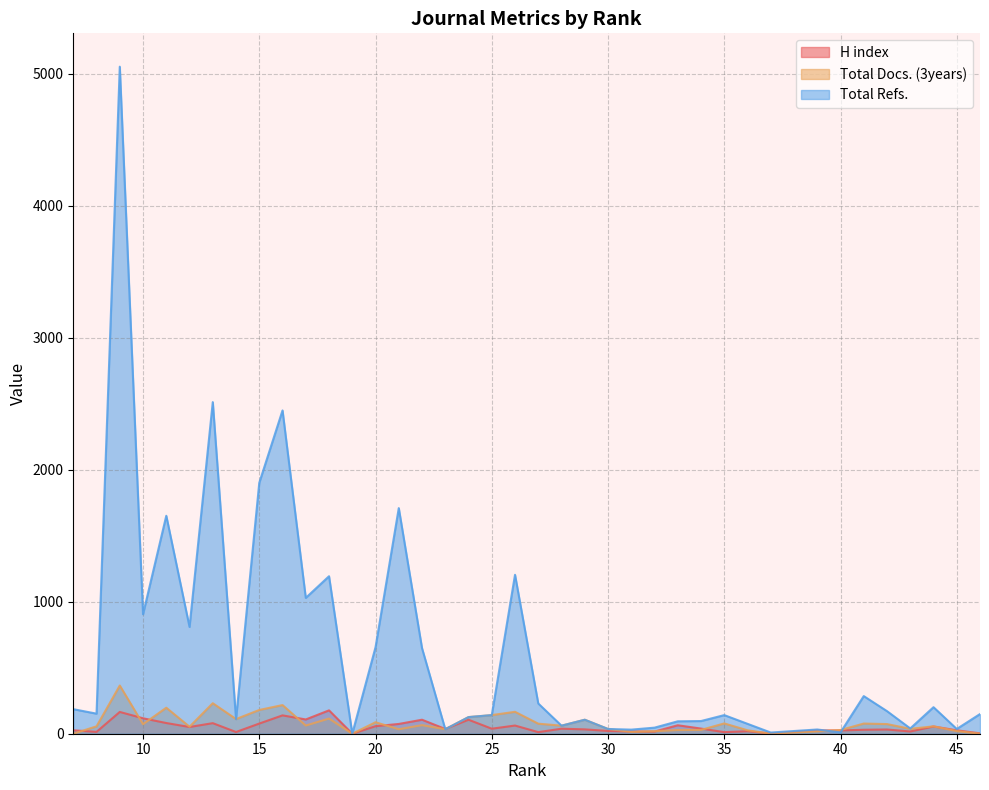

How many lines are shown in the chart?

3